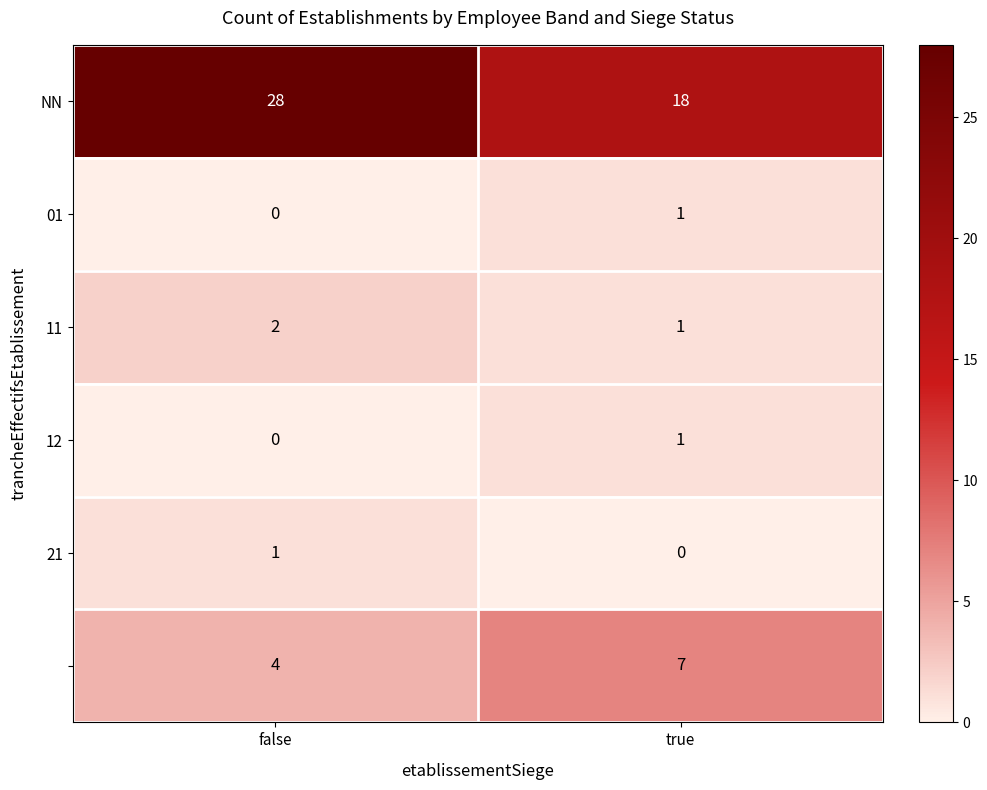

How many categories are shown in the chart?

2